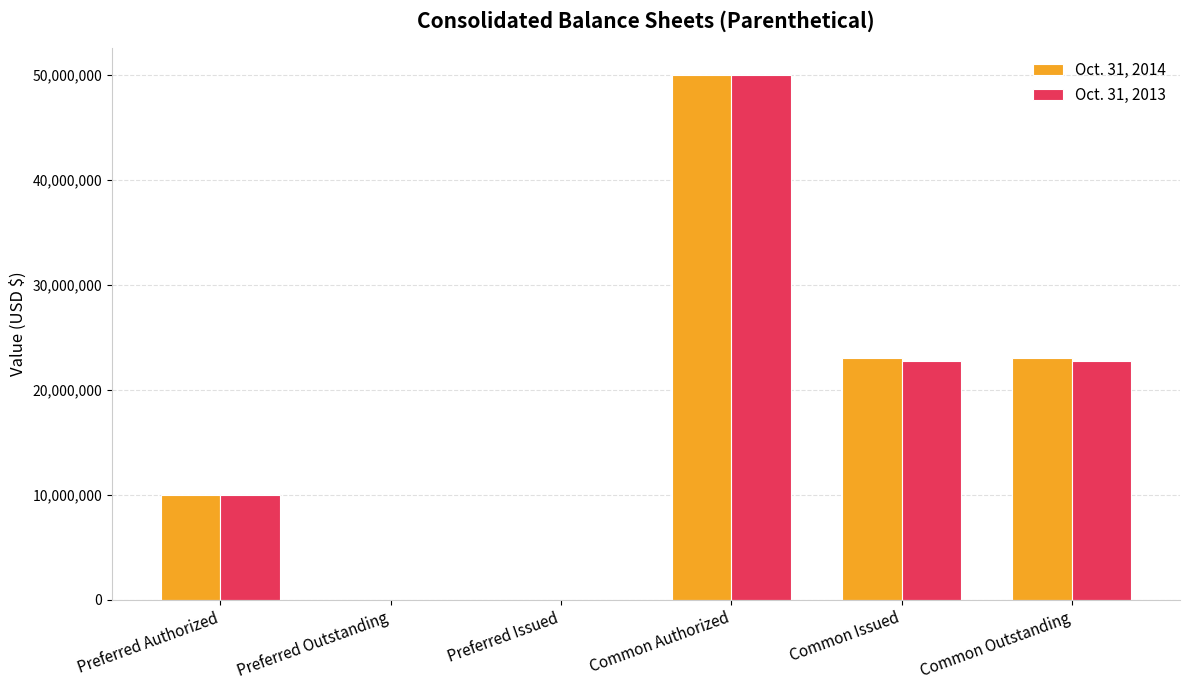

Which category has the highest value in the Oct. 31, 2014 series?

Common Authorized